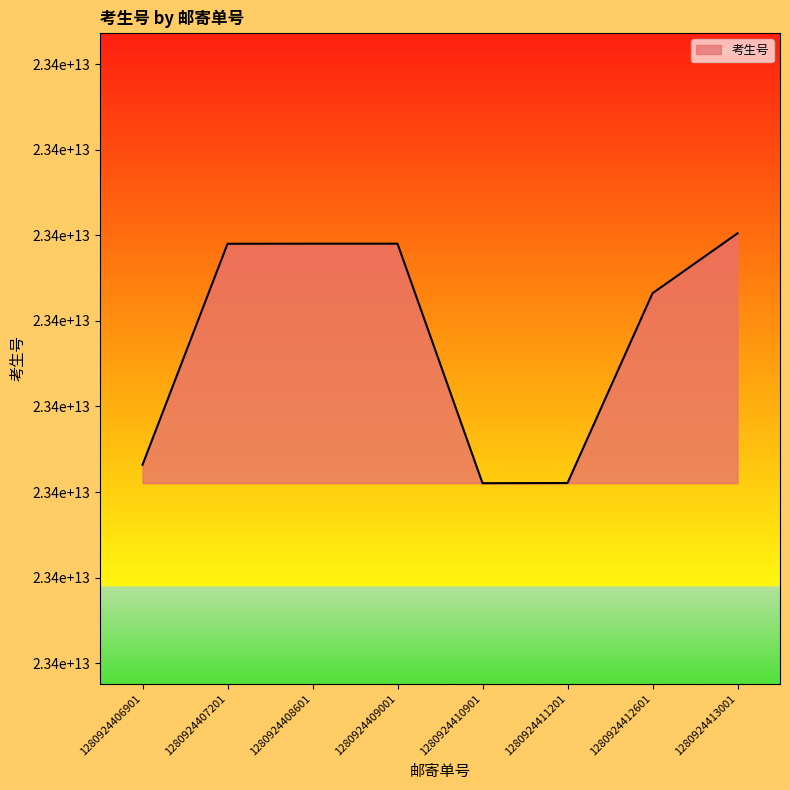

Does the chart have visible grid lines?

No